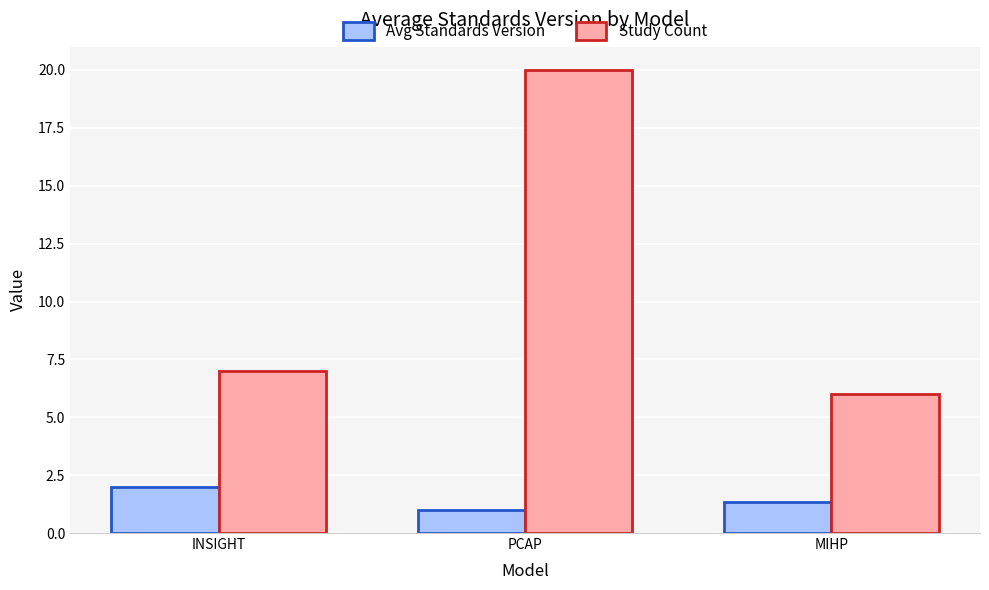

What is the smallest value displayed?

1.0